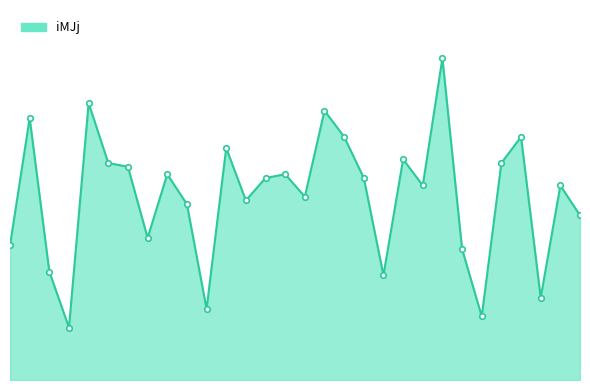

Reading left to right, extract all data points from this chart.

2003/6/1=36	2003/6/2=70	2003/6/3=29	2003/6/4=14	2003/6/5=74	2003/6/6=58	2003/6/7=57	2003/6/8=38	2003/6/9=55	2003/6/10=47	2003/6/11=19	2003/6/12=62	2003/6/13=48	2003/6/14=54	2003/6/15=55	2003/6/16=49	2003/6/17=72	2003/6/18=65	2003/6/19=54	2003/6/20=28	2003/6/21=59	2003/6/22=52	2003/6/23=86	2003/6/24=35	2003/6/25=17	2003/6/26=58	2003/6/27=65	2003/6/28=22	2003/6/29=52	2003/6/30=44